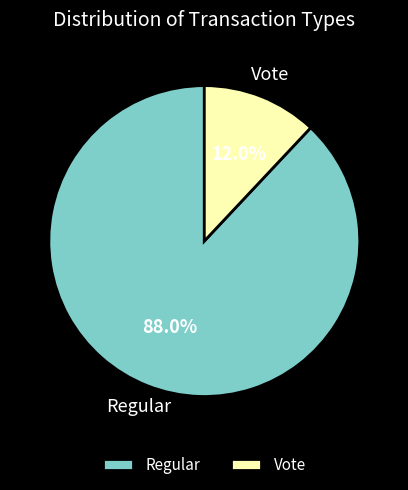

Do Vote and Regular together represent more than half of the pie?

Yes